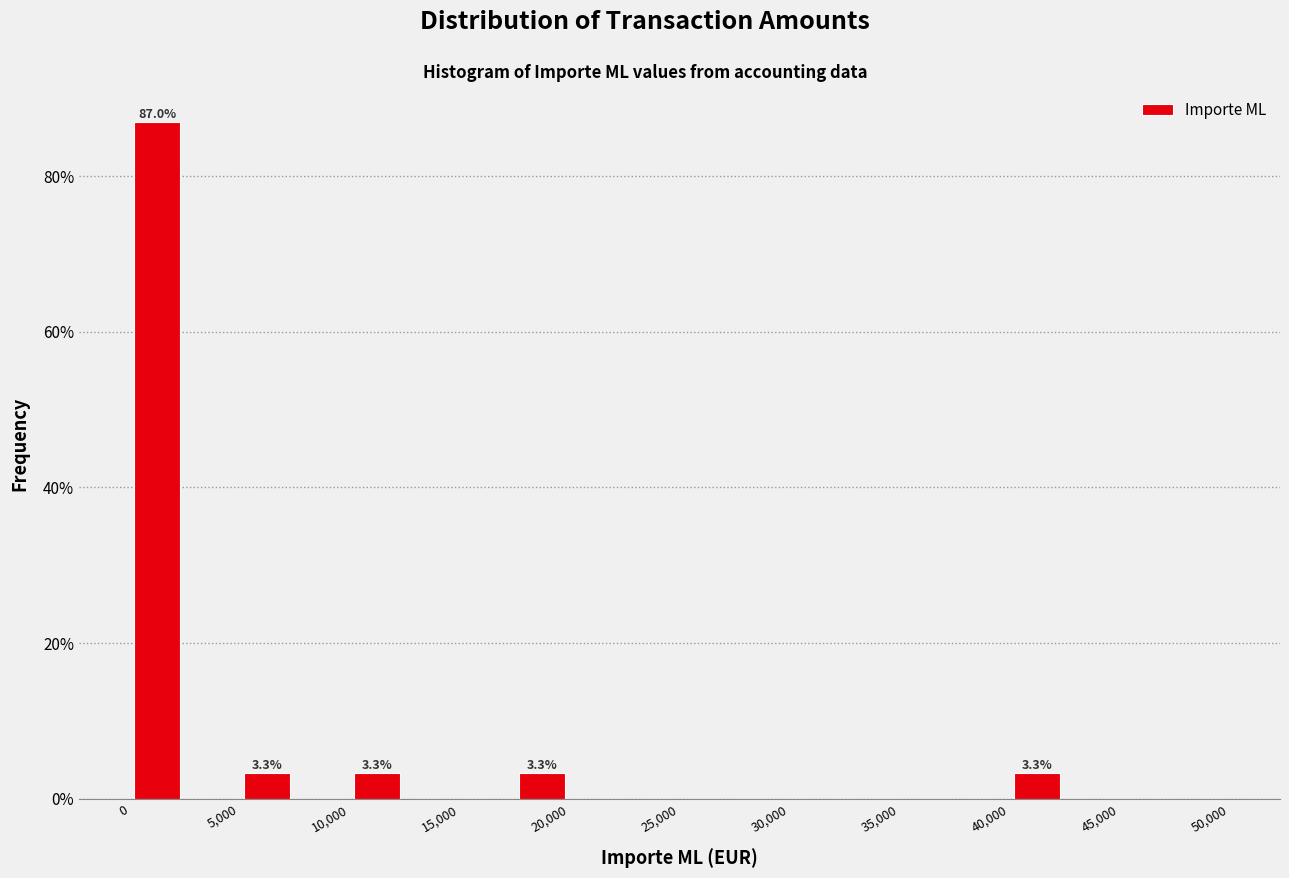

Which range on the x-axis has the tallest bar?

0 to 2500